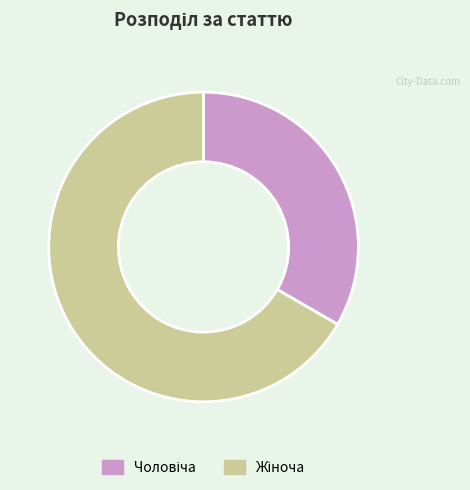

Does any single category account for the majority?

Yes